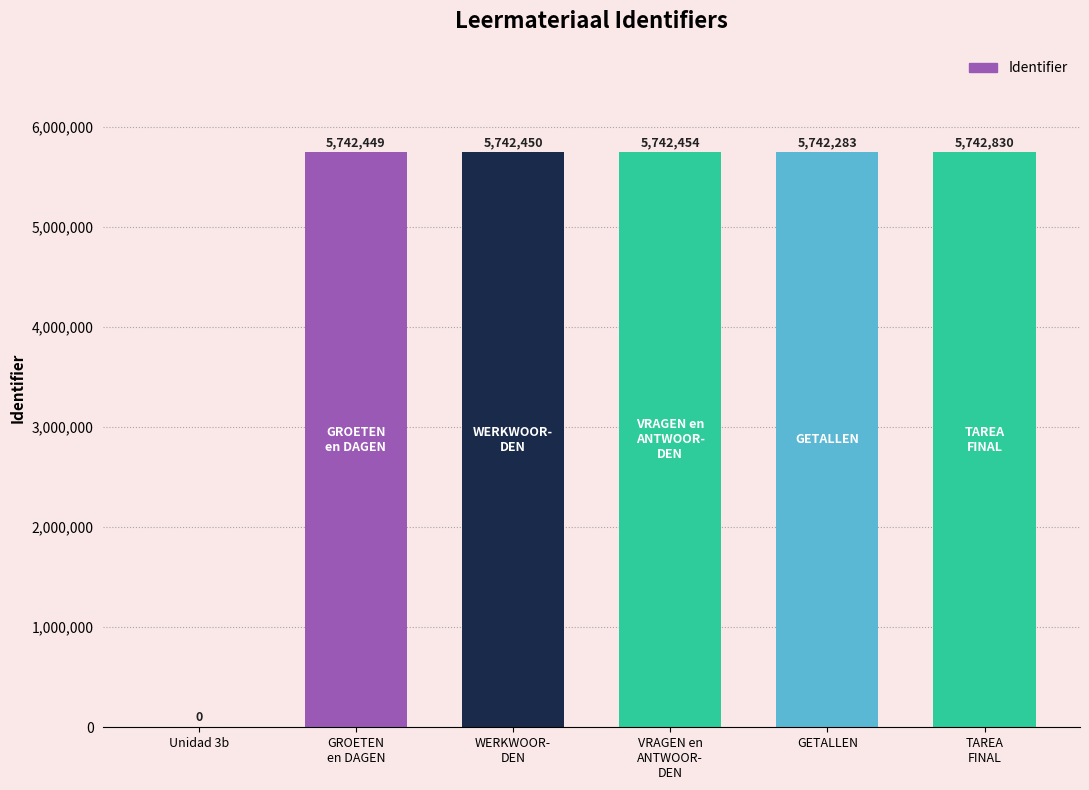

The chart shows a value of 5742283 at GETALLEN. True or false?

True